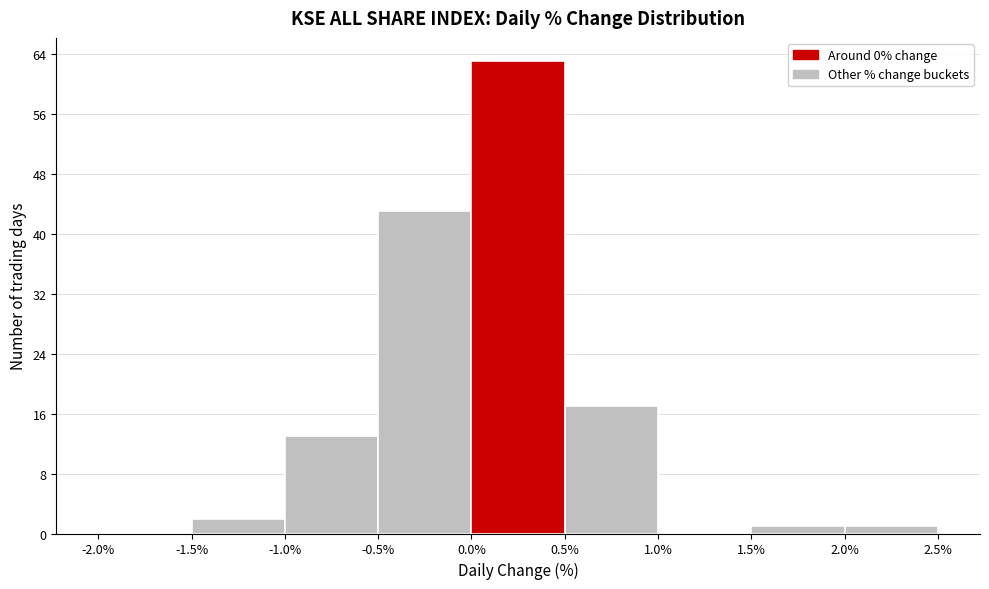

Reading left to right, list every bar in this chart as the range it spans on the x-axis followed by its height. The values are not printed on the chart, so give them approximately, as read against the axis.

-2.0% to -1.5%: 0
-1.5% to -1.0%: 2
-1.0% to -0.5%: 13
-0.5% to 0.0%: 43
0.0% to 0.5%: 63
0.5% to 1.0%: 17
1.0% to 1.5%: 0
1.5% to 2.0%: 1
2.0% to 2.5%: 1